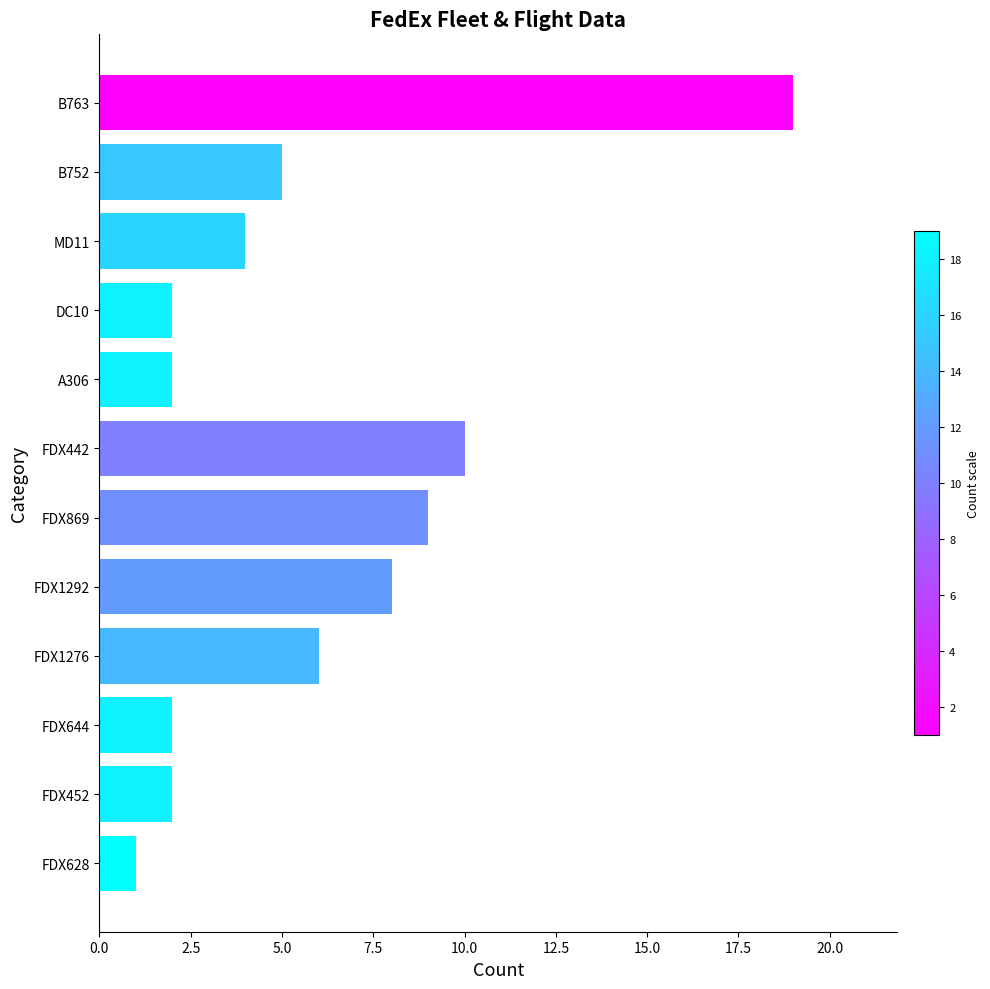

Which has a higher value, B752 or FDX1292?

FDX1292